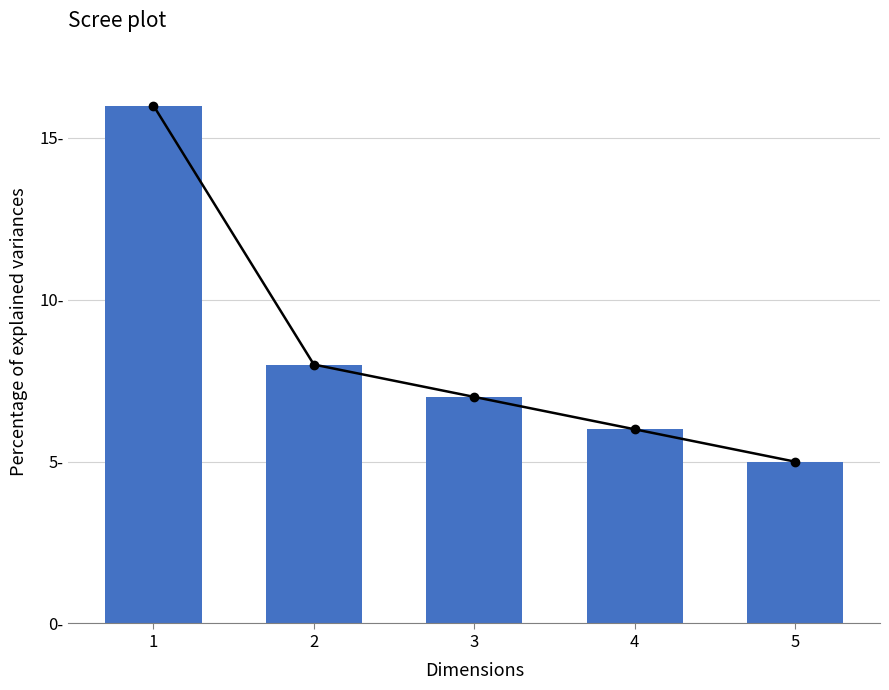

What is the ratio of the value at 5 to the value at 4?

0.8